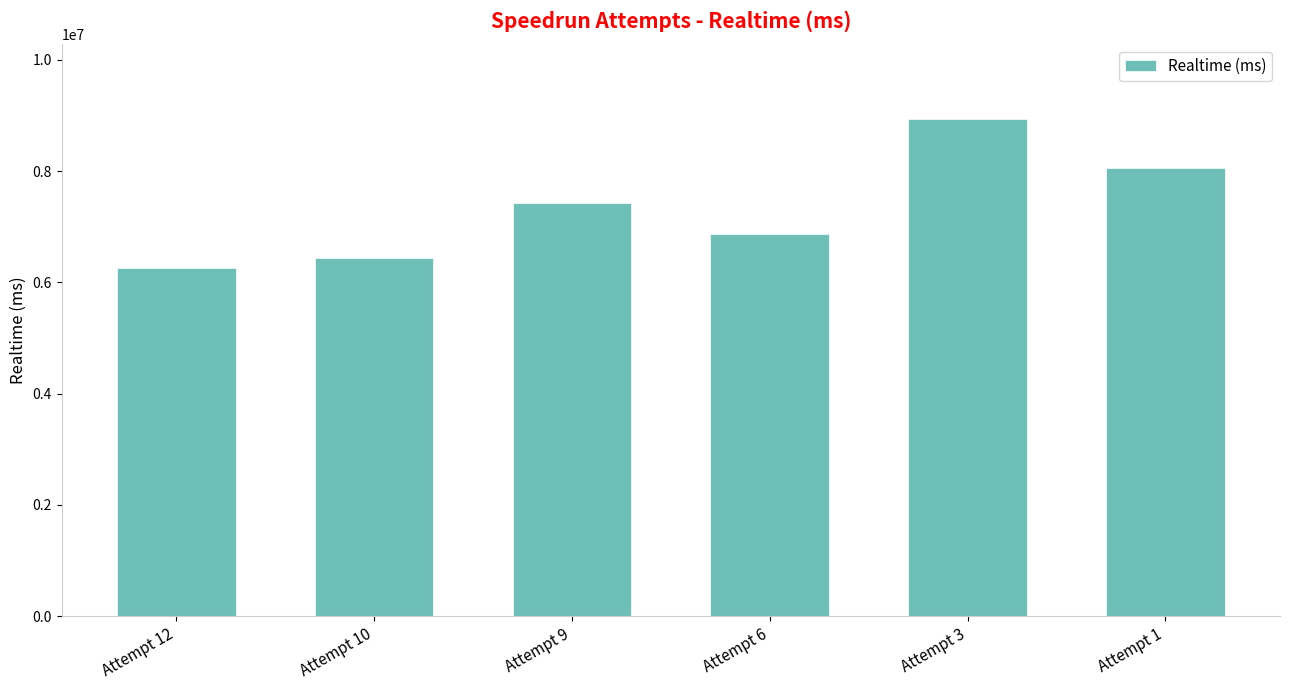

The chart shows a value of 6249305 at Attempt 12. True or false?

True